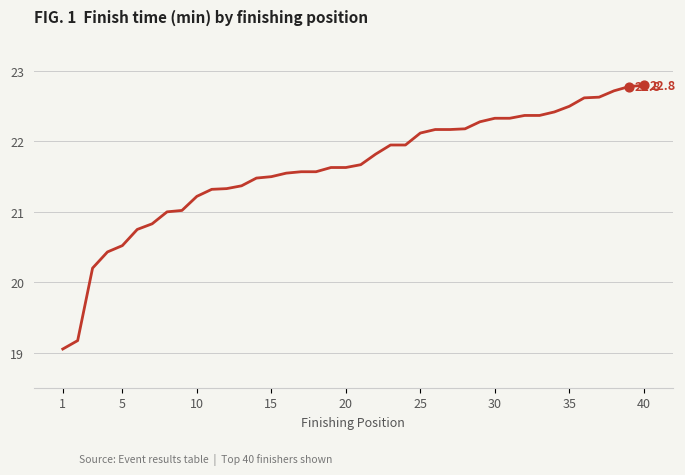

What is the maximum value shown in the chart?

22.8